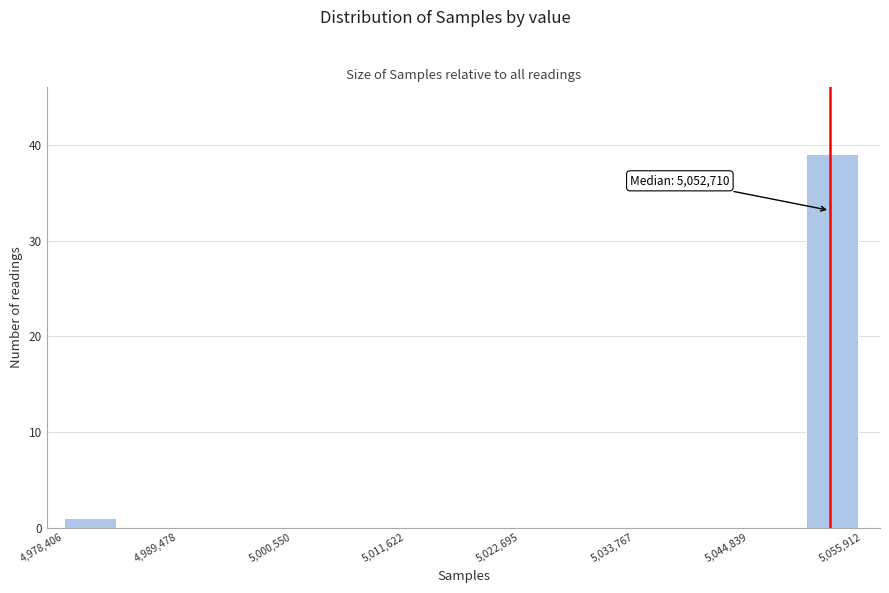

Read against the x-axis, roughly where is the centre of the tallest bar?

5052000